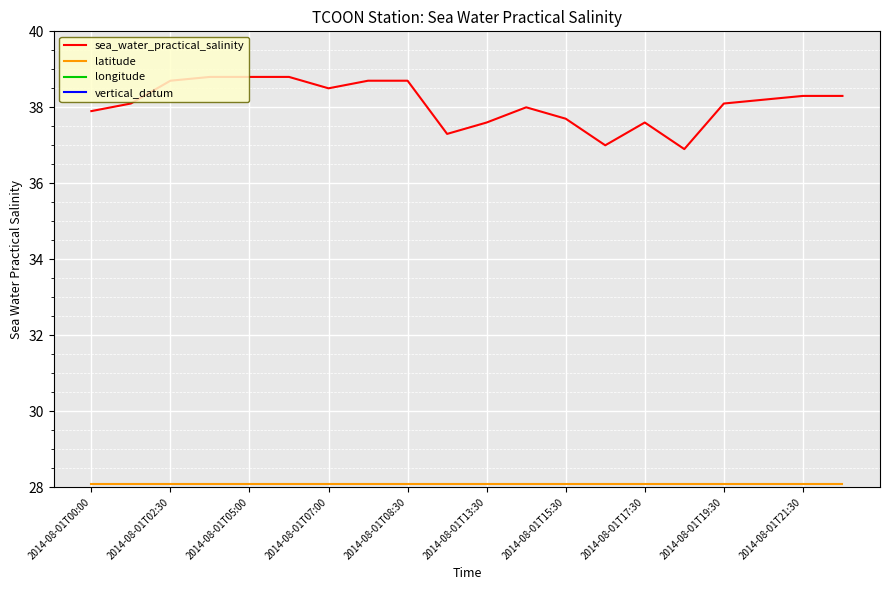

True or false: longitude and sea_water_practical_salinity intersect in this chart.

False